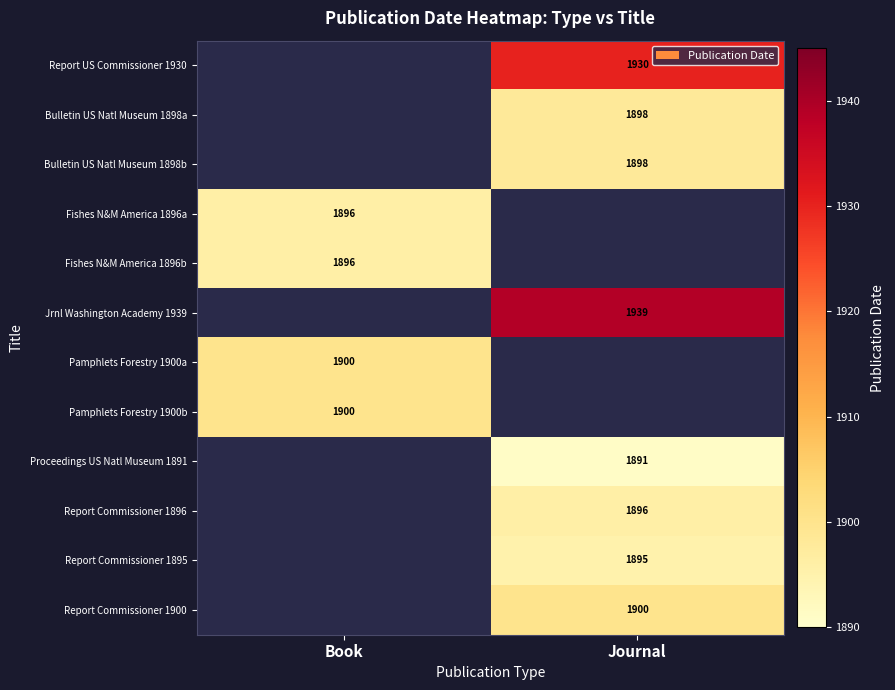

Is it true that Report US Commissioner 1930 equals 1930 at Journal?

True